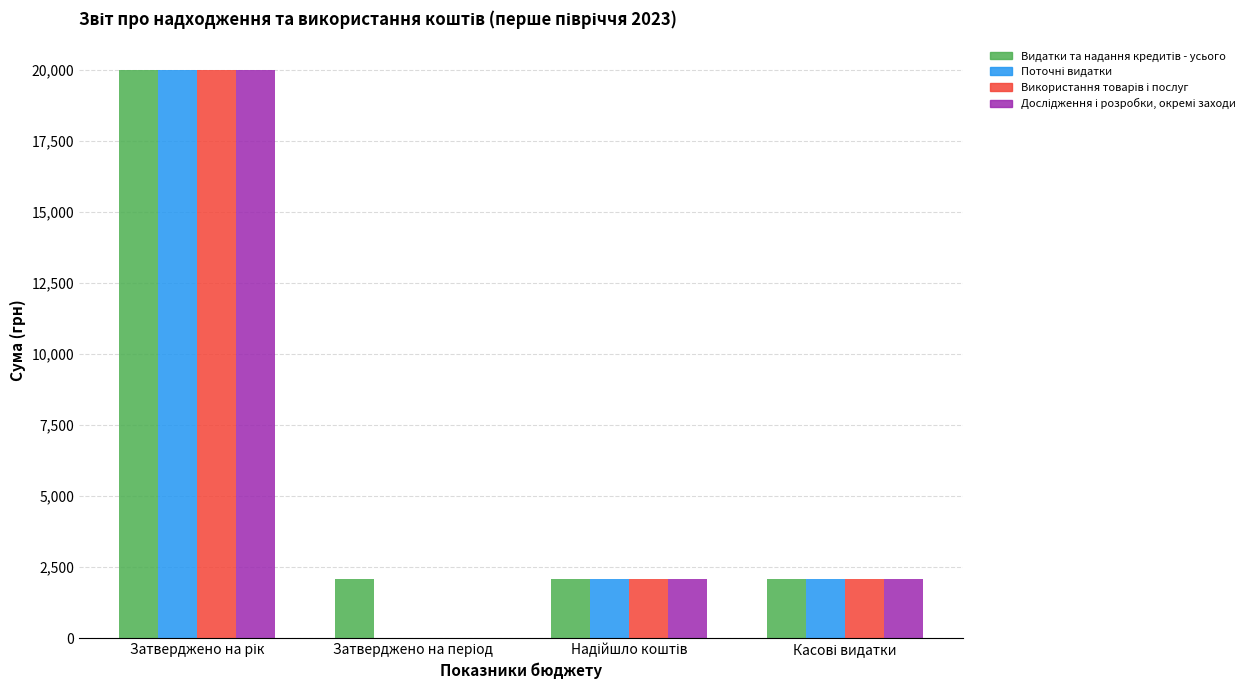

What is the maximum value shown in the chart?

20000